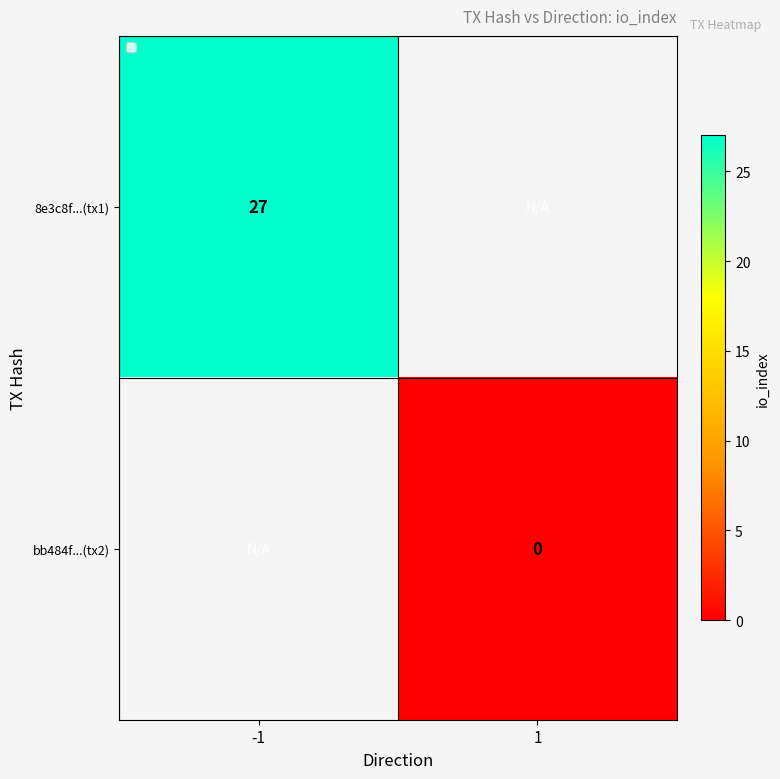

Is it true that 8e3c8f...(tx1) equals 15 at -1?

False